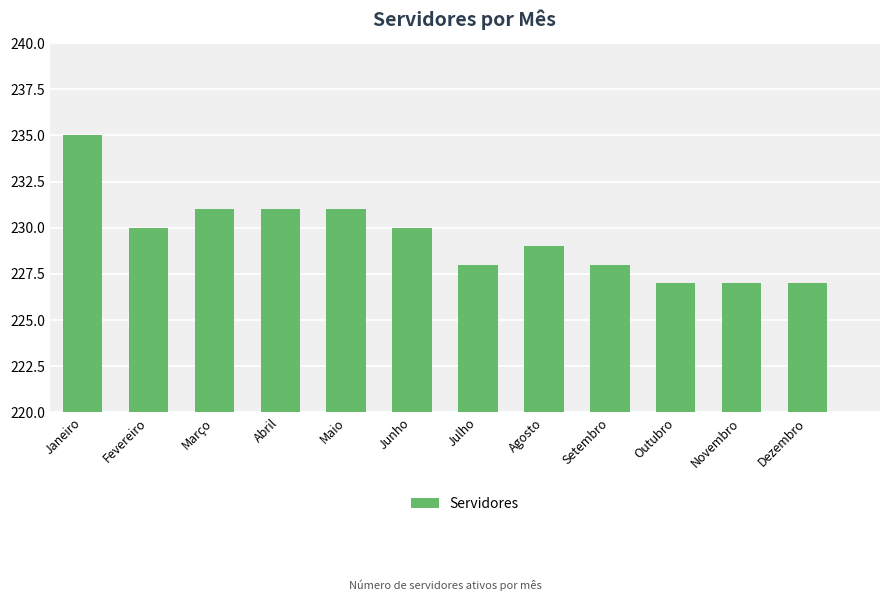

Which has a higher value, Março or Setembro?

Março